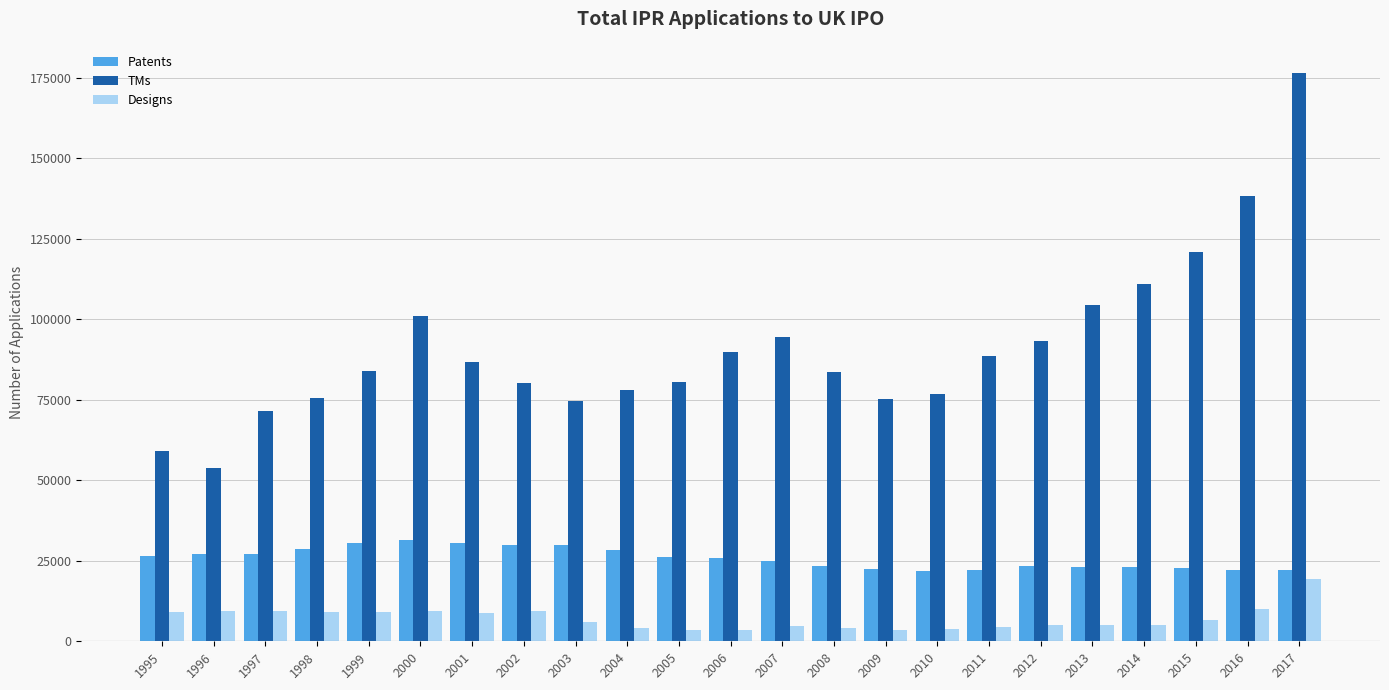

What is the difference between the highest and lowest values at 2004?

73929